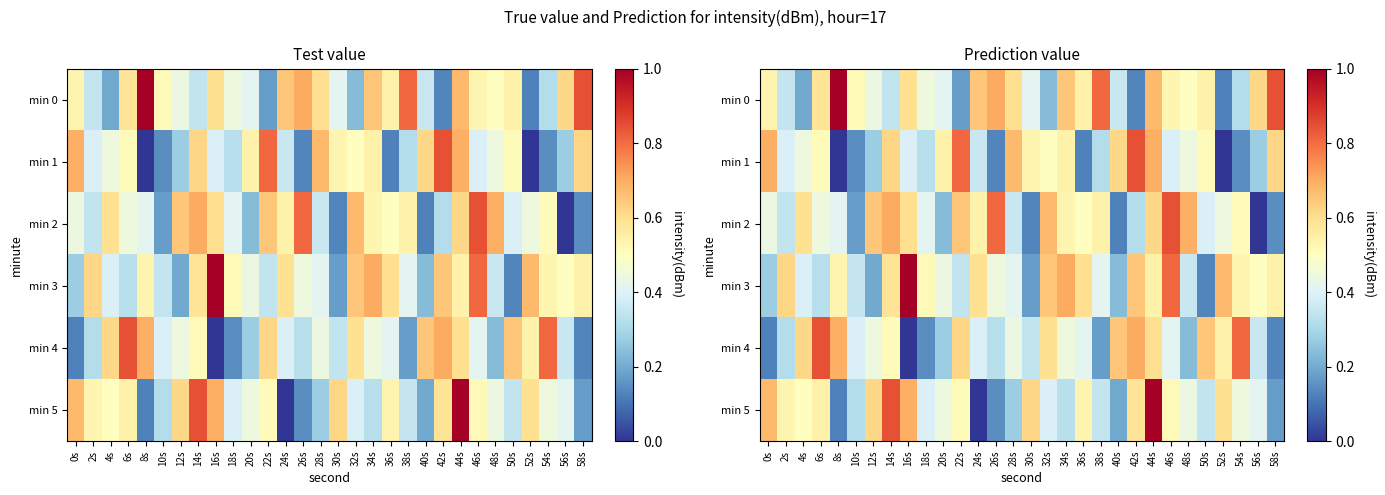

True or false: min 3 has a value of -178.2 at 10s.

False